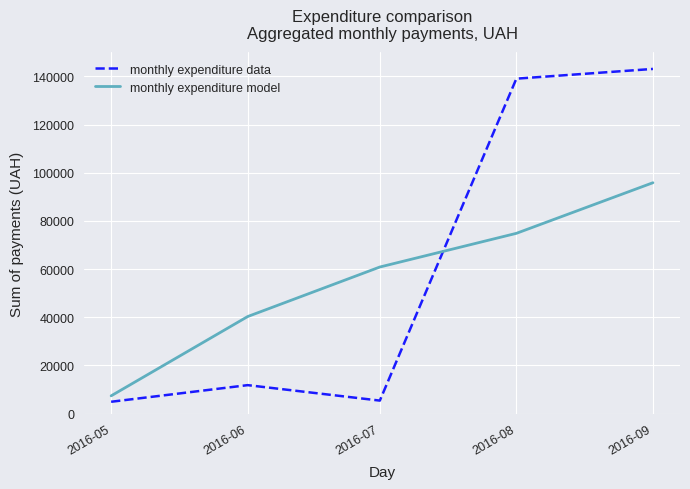

What is the maximum value shown in the chart?

143121.6